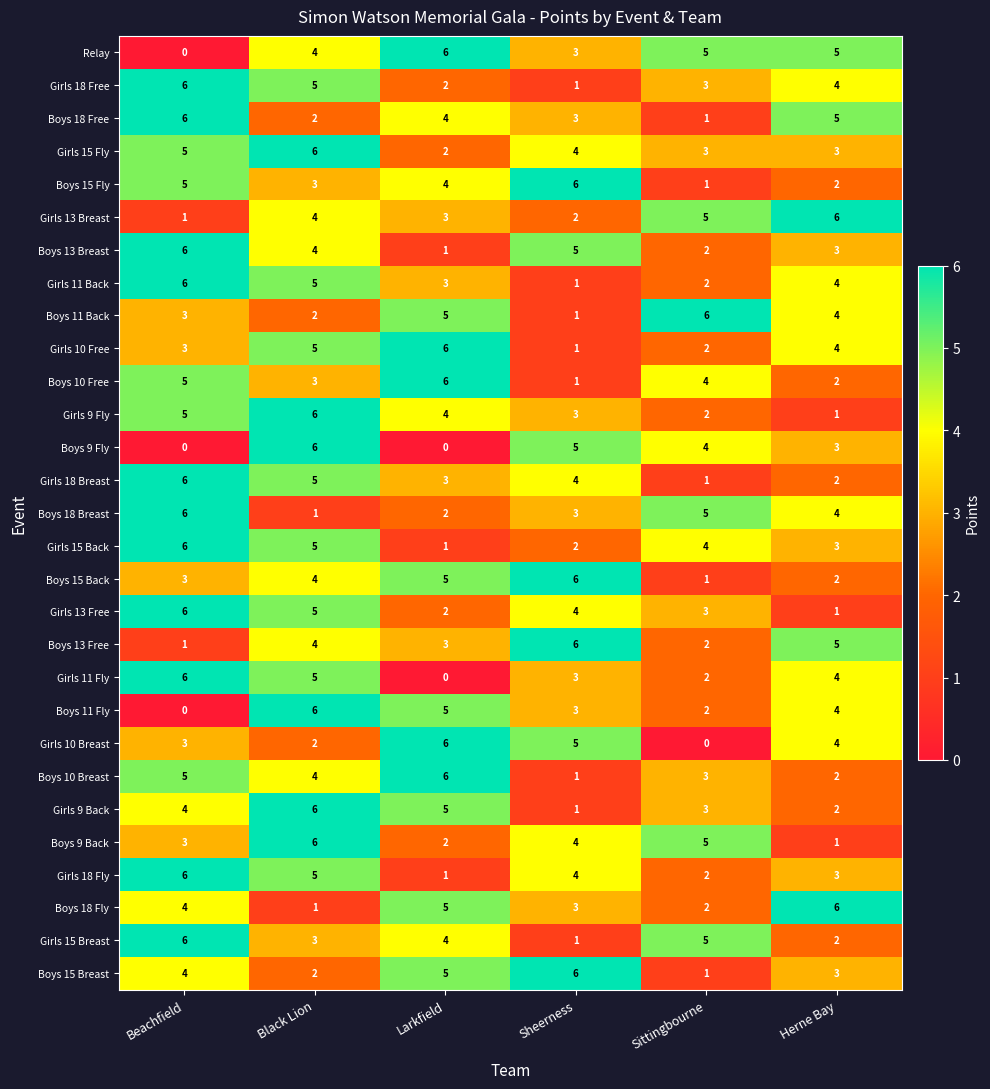

Between Black Lion and Larkfield, which series saw the biggest shift?

Boys 9 Fly